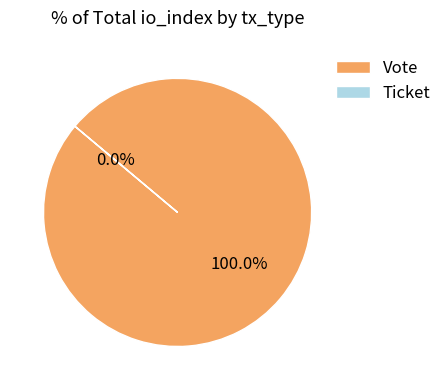

How many slices are in this pie chart?

2